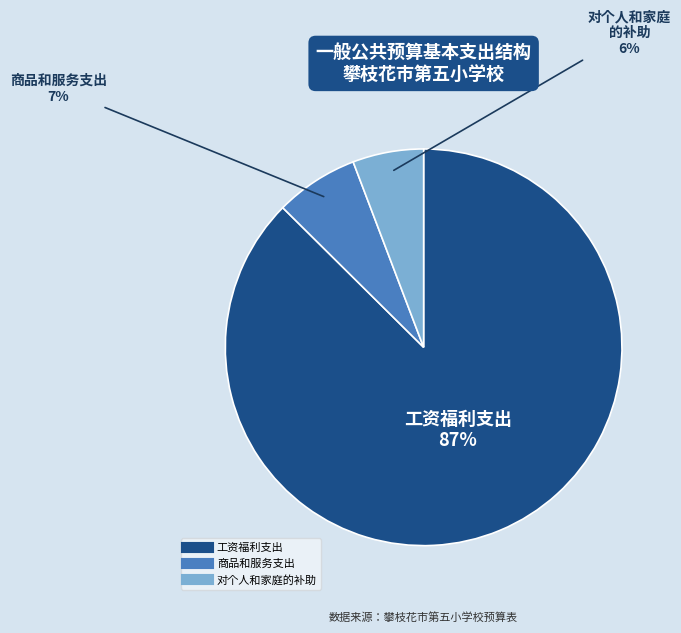

Does 工资福利支出 account for over 50% of the chart?

Yes